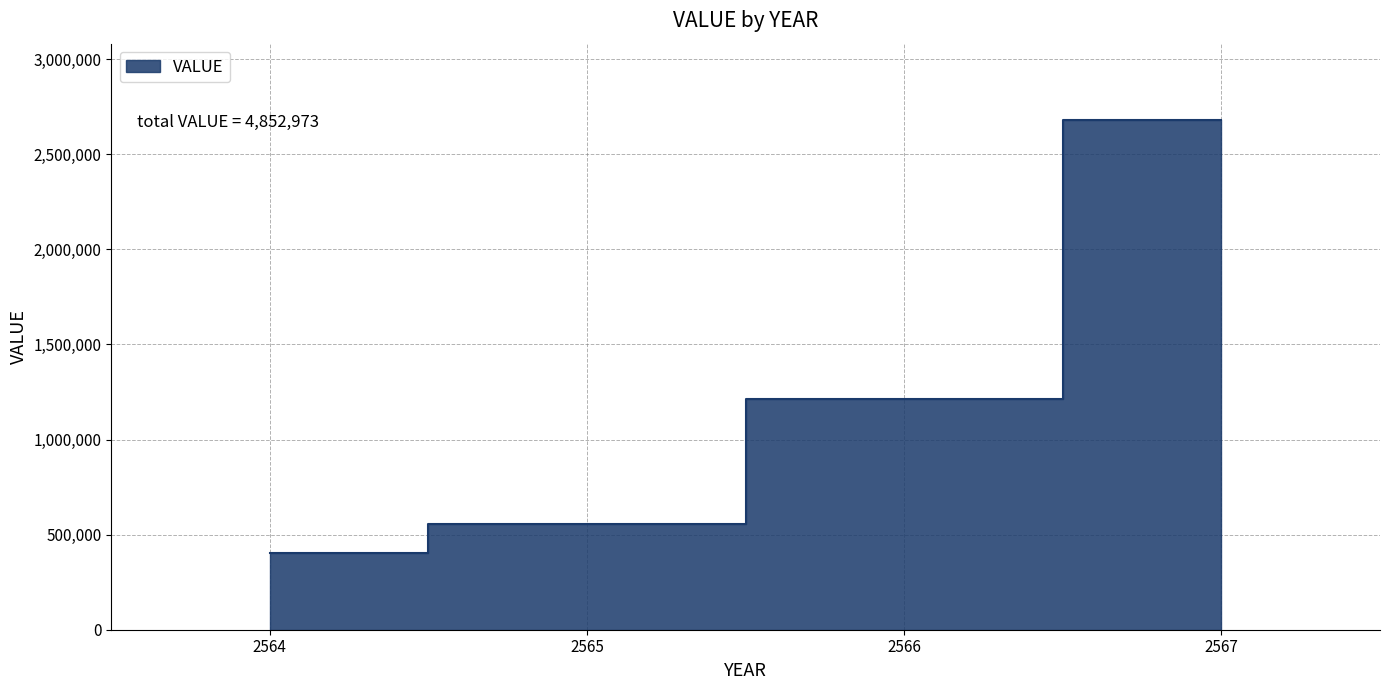

What is the sum of all values?

4852973